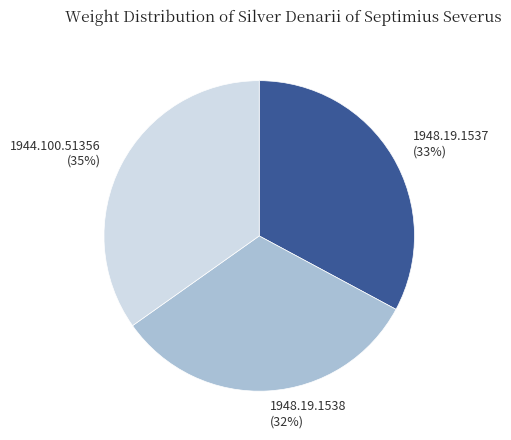

The 1948.19.1538 slice represents 38% of the pie. True or false?

False